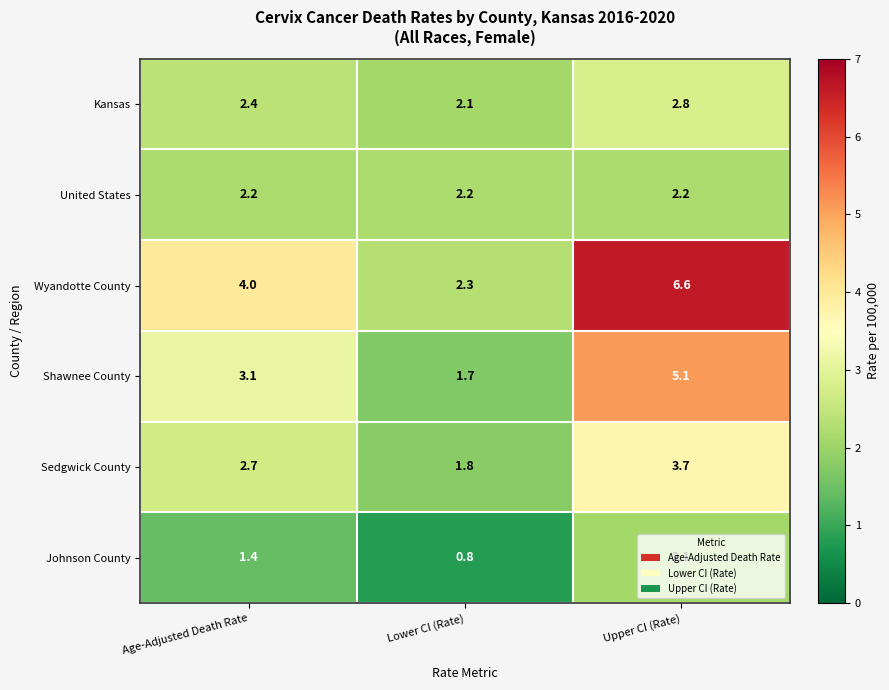

Which category has the lowest value in the Johnson County series?

Lower CI (Rate)